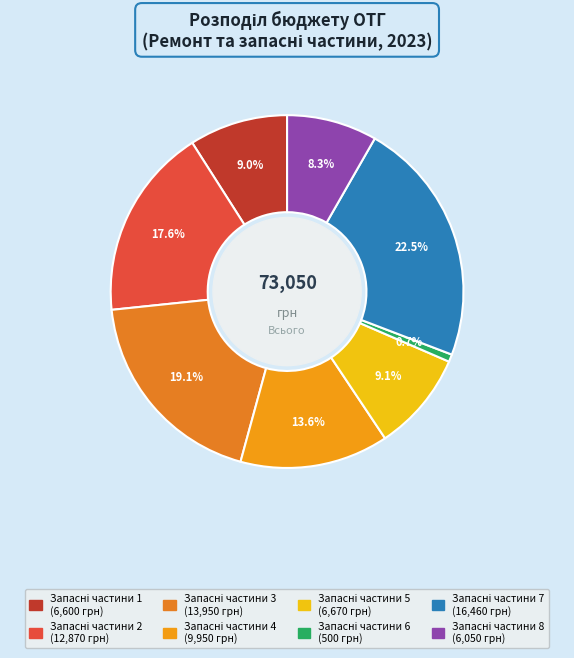

Combined, do Запасні частини 7 and Запасні частини 2 account for over 50%?

No